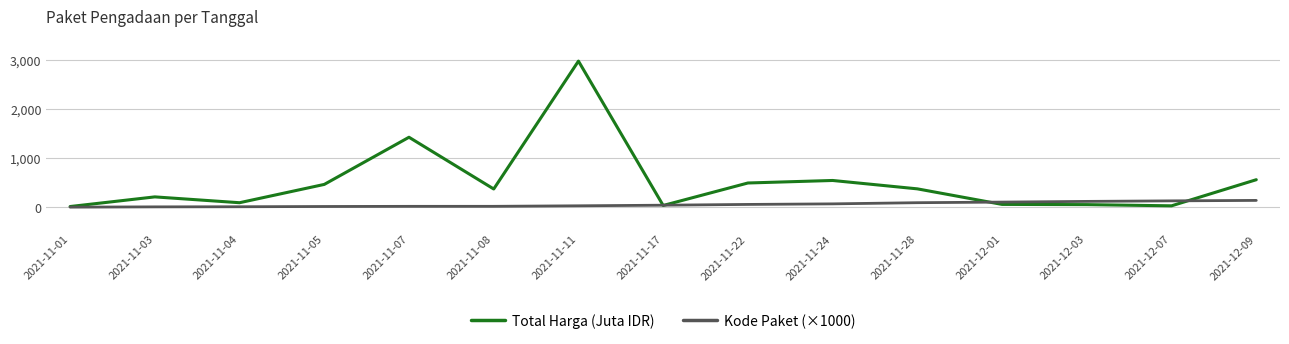

Which series has the largest total across all categories?

Total Harga (Juta IDR)